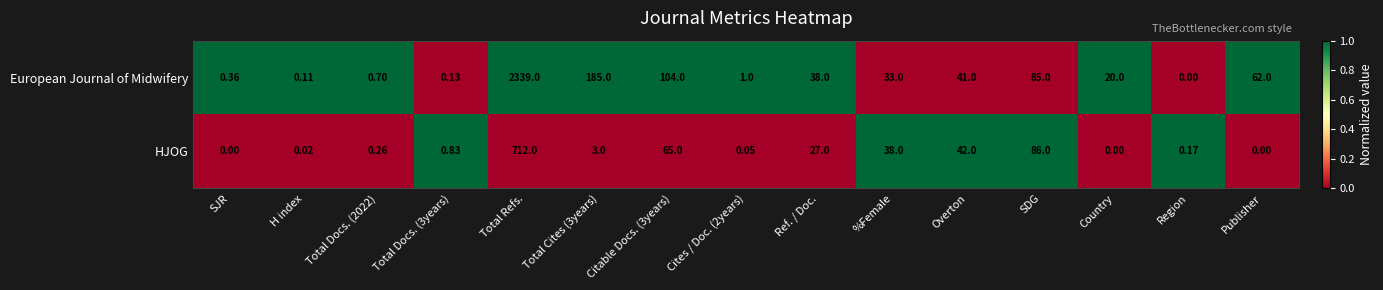

Count the number of categories in the chart.

15